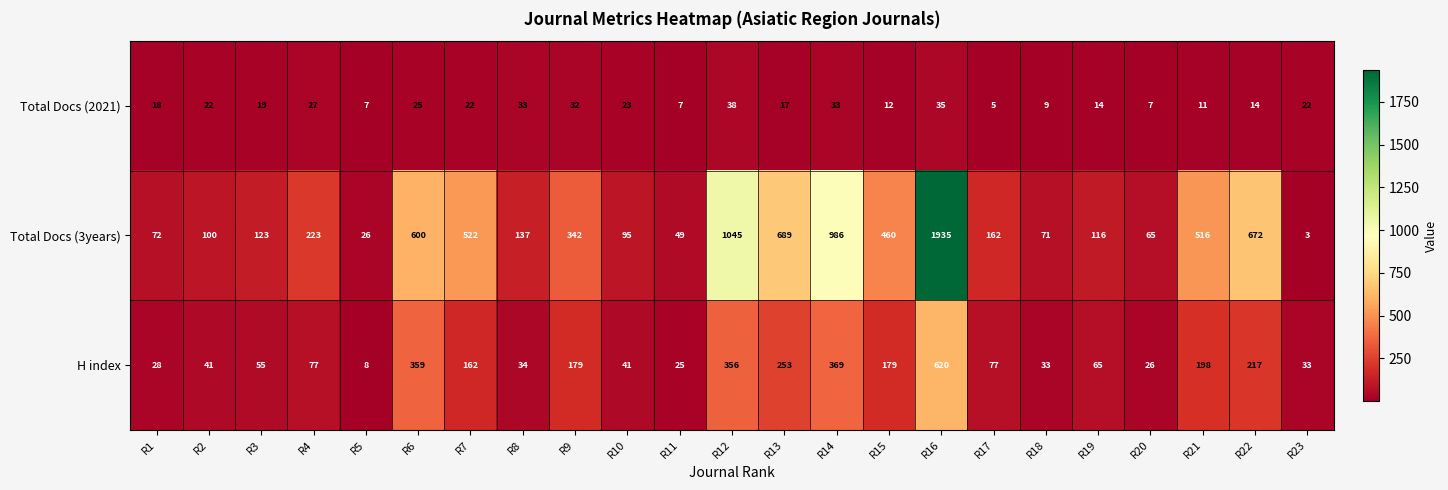

Which series has the largest total across all categories?

Total Docs (3years)